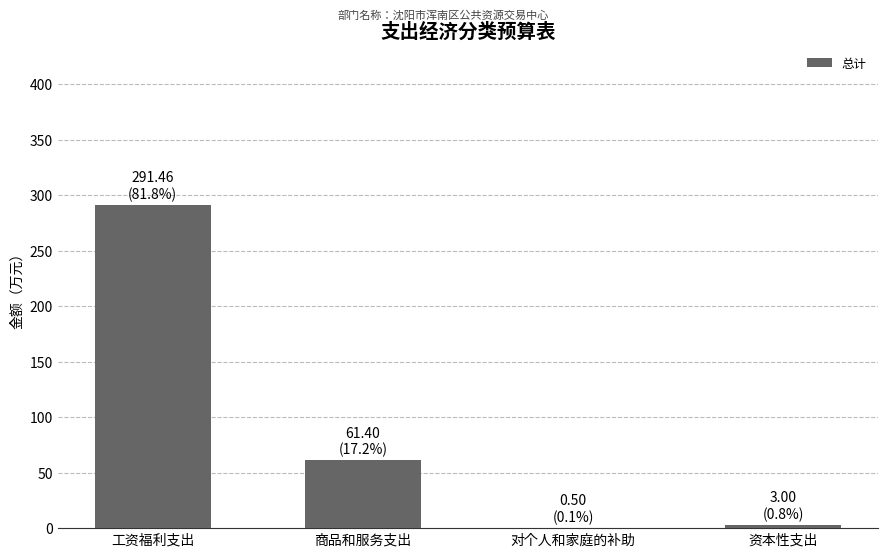

At which label does the data first exceed 61?

工资福利支出